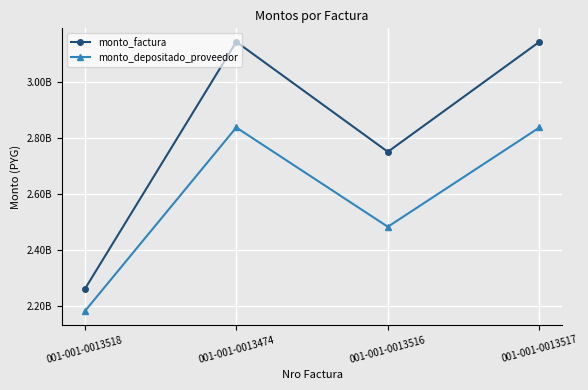

What is the difference between the maximum and minimum values in the monto_factura series?

883636364